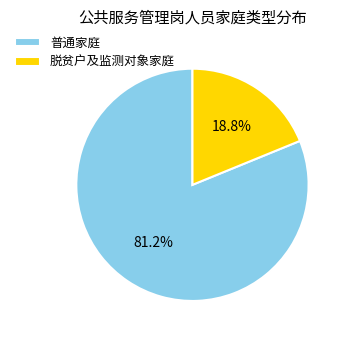

Combined, what portion of the pie is 普通家庭 and 脱贫户及监测对象家庭?

100.0%